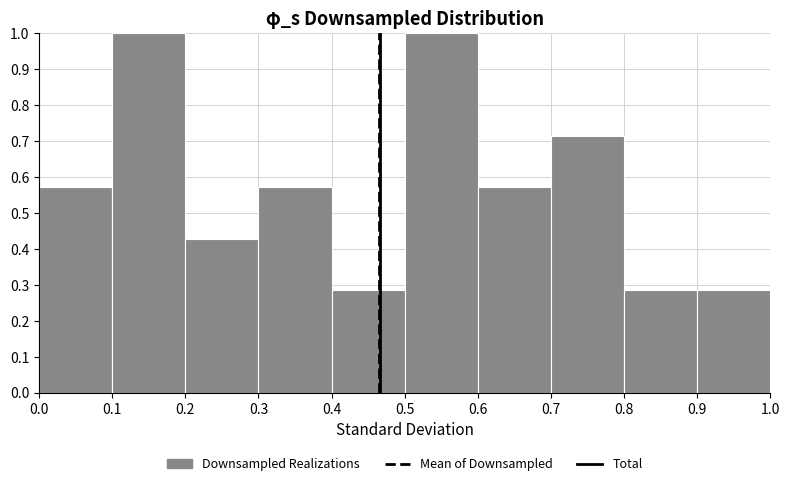

What is the height of the bar covering 0.4 to 0.5 on the x-axis? The values are not printed on the chart, so give them approximately, as read against the axis.

0.29